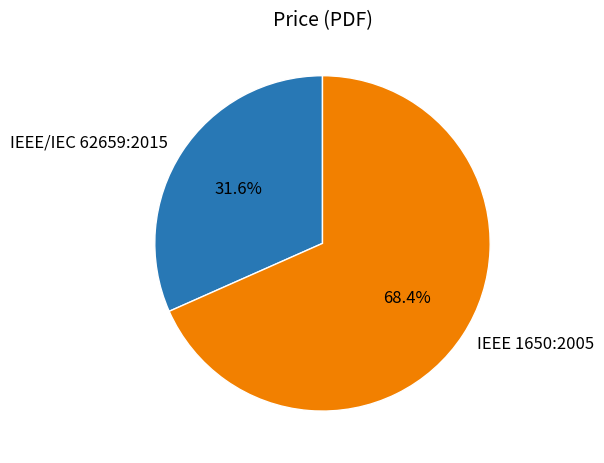

To the nearest percent, what portion does IEEE/IEC 62659:2015 represent?

32%